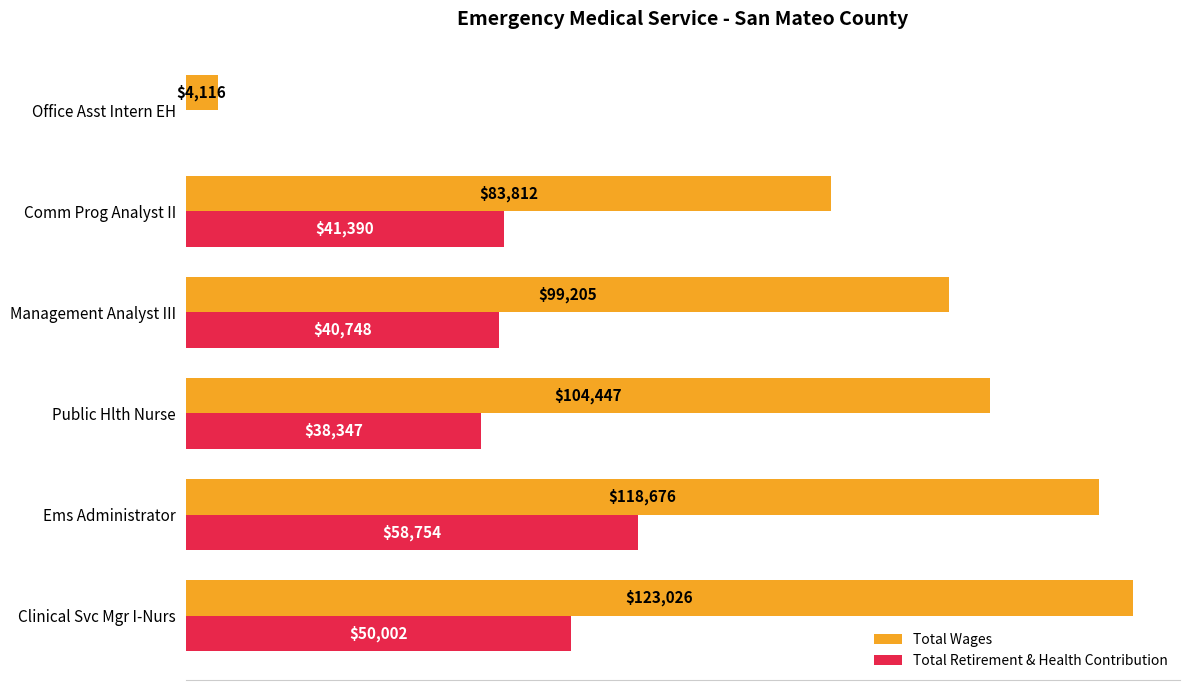

Which category has the highest value in the Total Retirement & Health Contribution series?

Ems Administrator